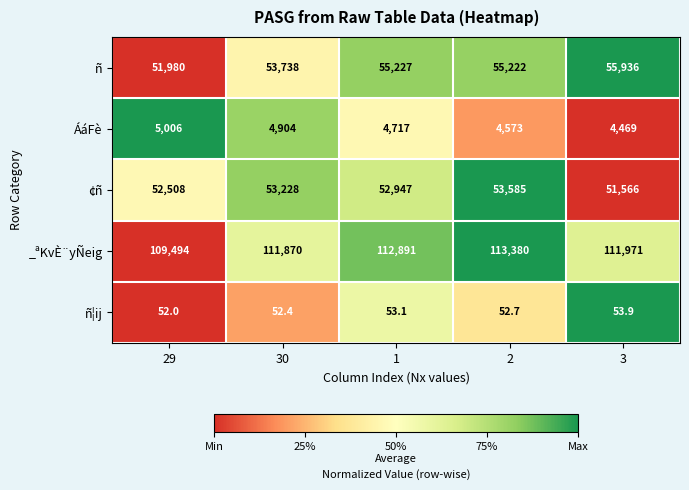

At which label does ñ reach its peak?

3